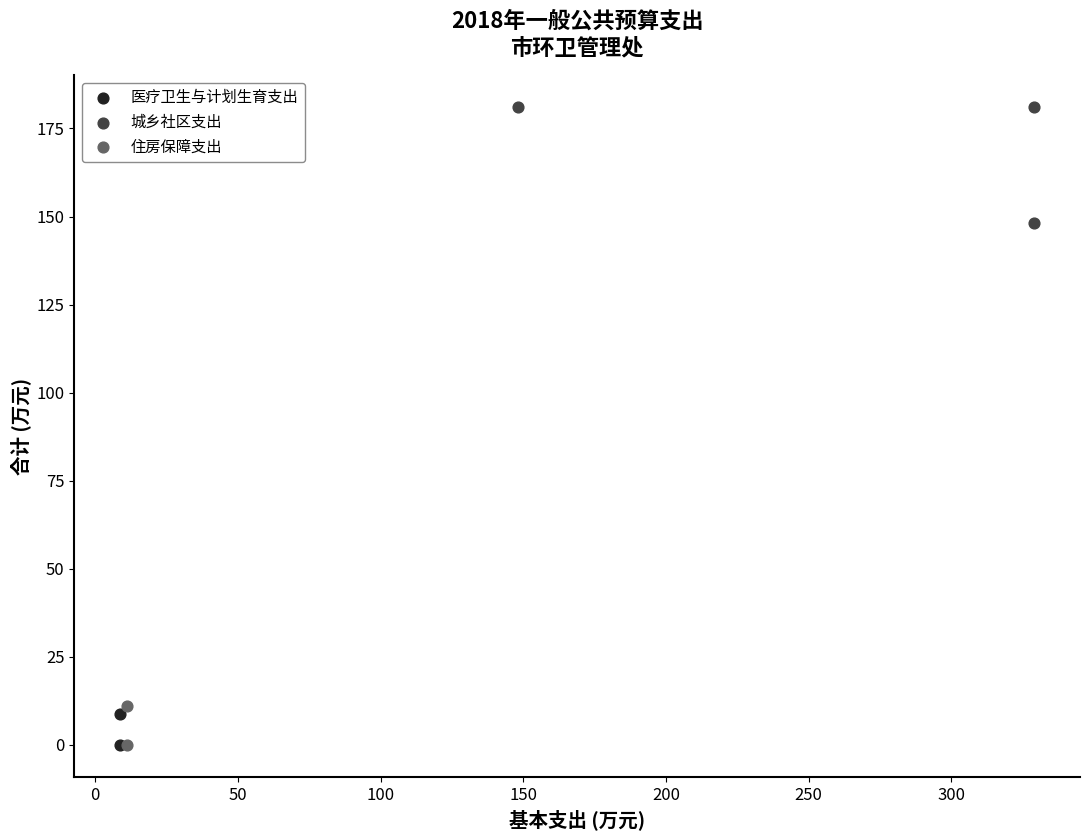

Which series reaches the maximum Y coordinate?

城乡社区支出